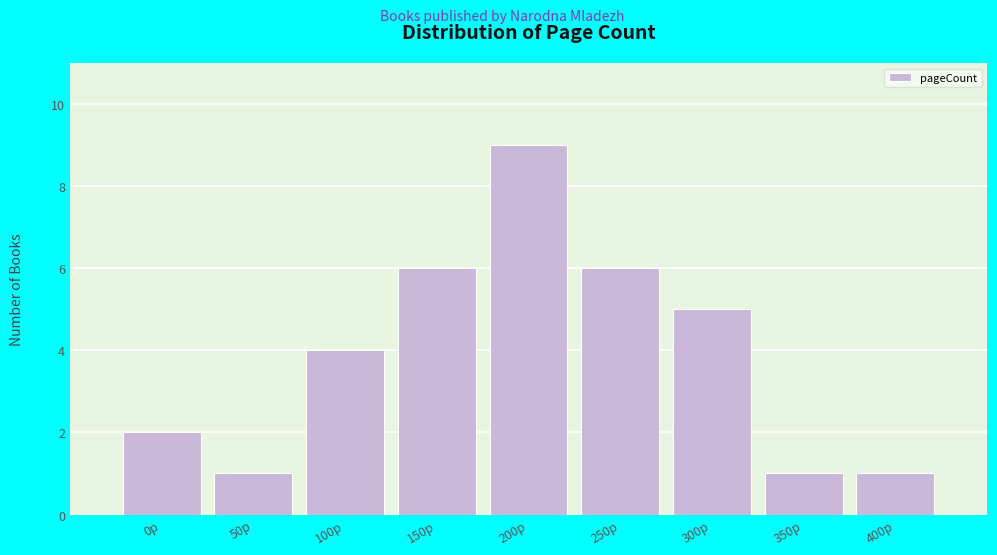

Reading left to right, what are all the values shown in this chart?

0p=2	50p=1	100p=4	150p=6	200p=9	250p=6	300p=5	350p=1	400p=1